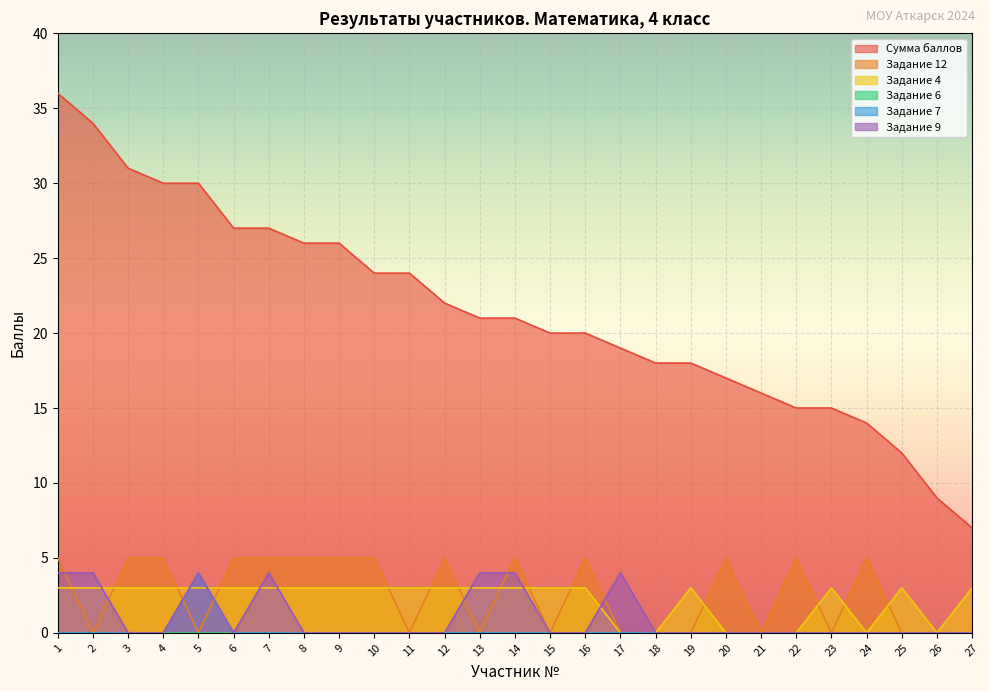

True or false: Сумма баллов has a value of 34 at 10.

False